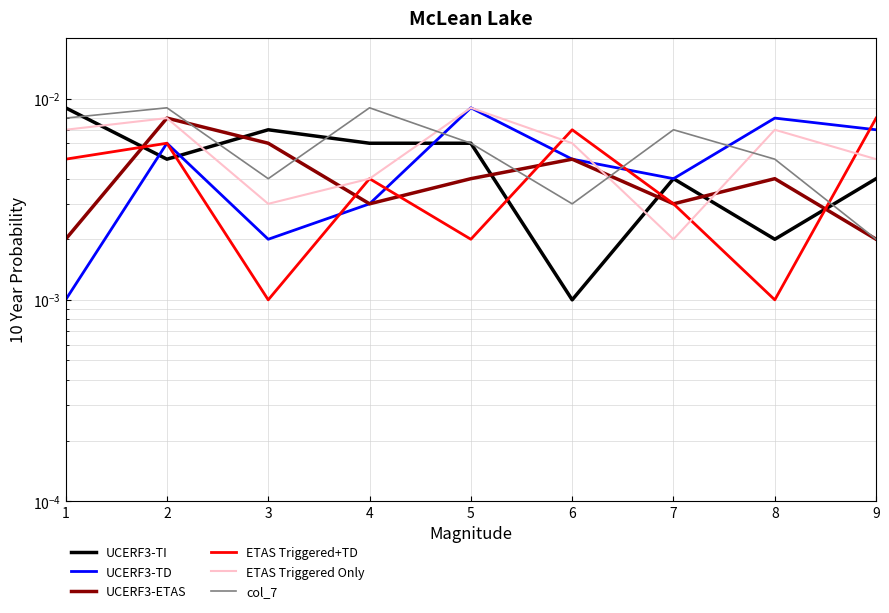

Rank the categories by UCERF3-TD value from lowest to highest.

1, 3, 4, 7, 6, 2, 9, 8, 5